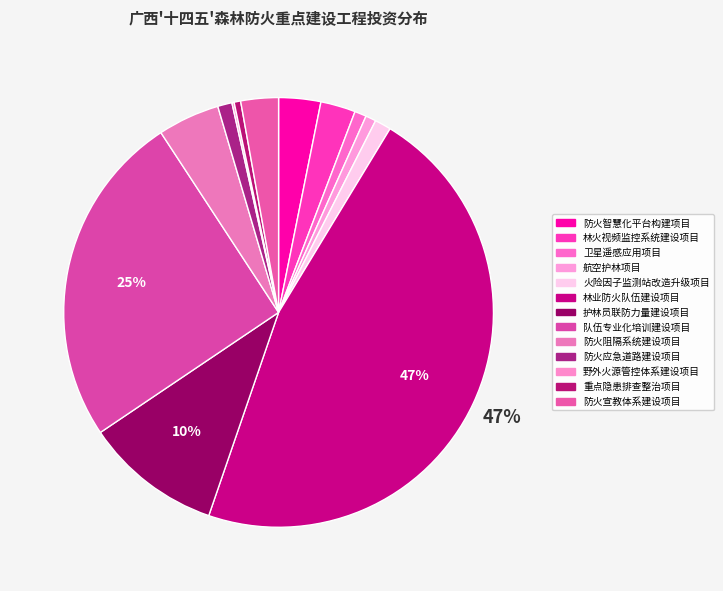

To the nearest percent, what percentage of the pie is 防火阻隔系统建设项目?

5%